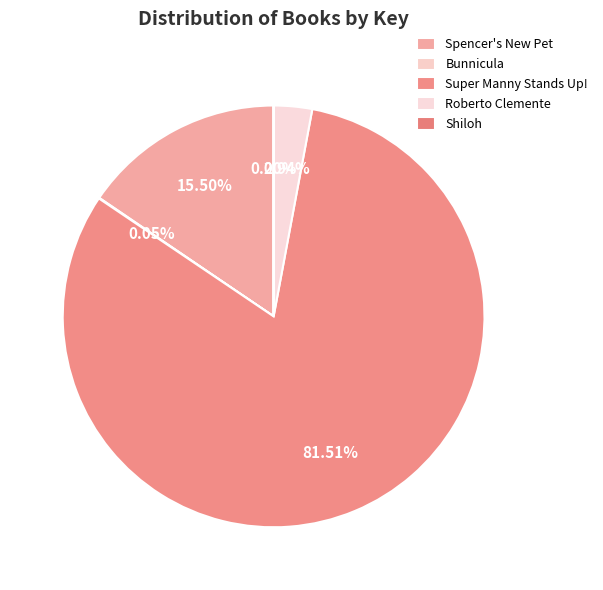

What is the smallest slice in the pie chart?

Shiloh